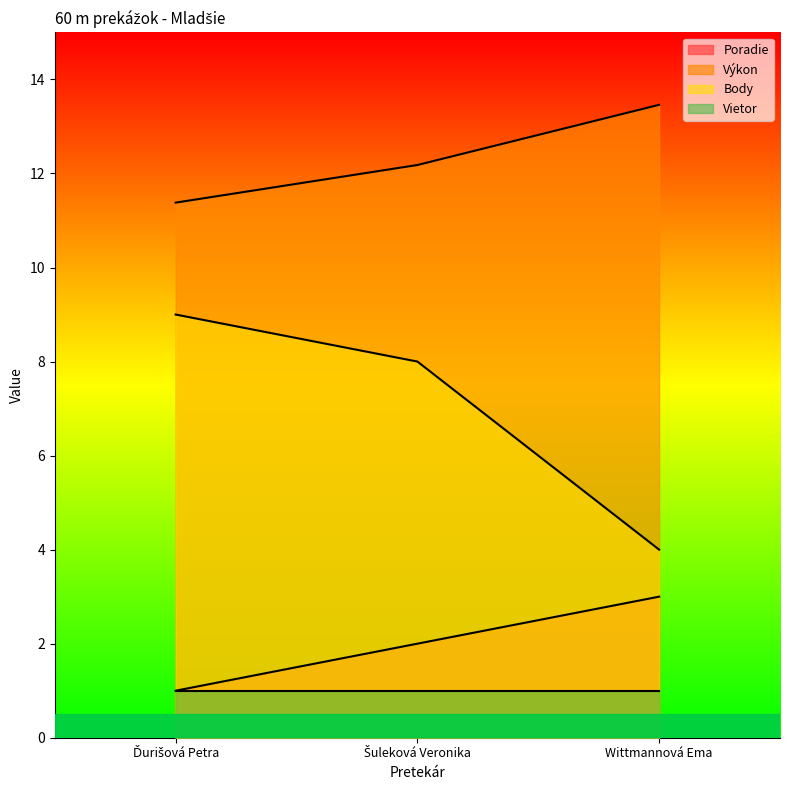

Which series has the largest total across all categories?

Výkon